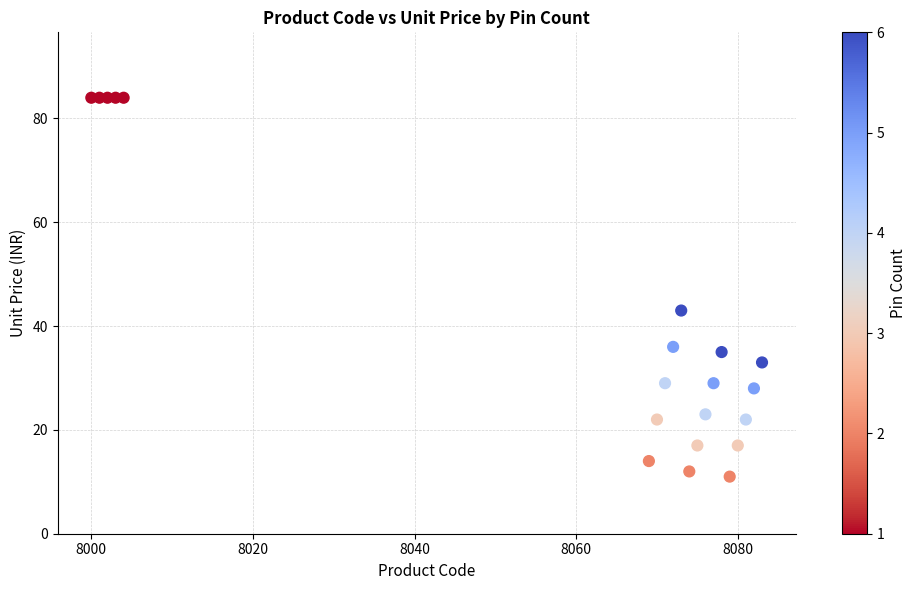

What is the range of Y values (max minus min)?

73